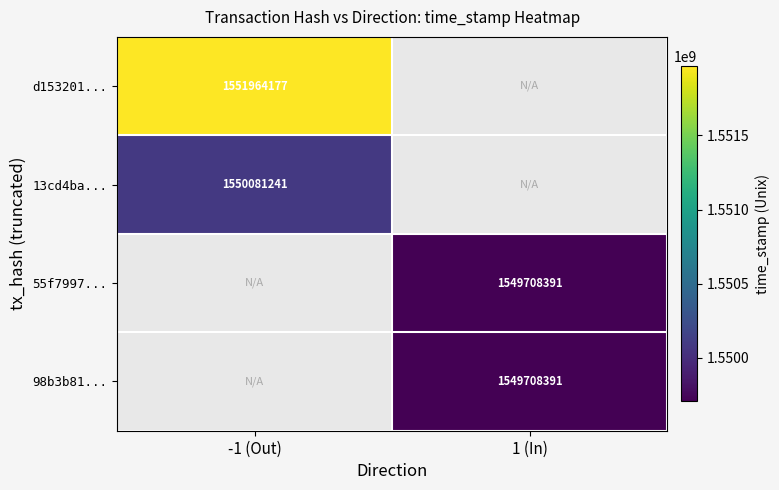

The value of 55f7997... at 1 (In) is 1549708391. True or false?

True